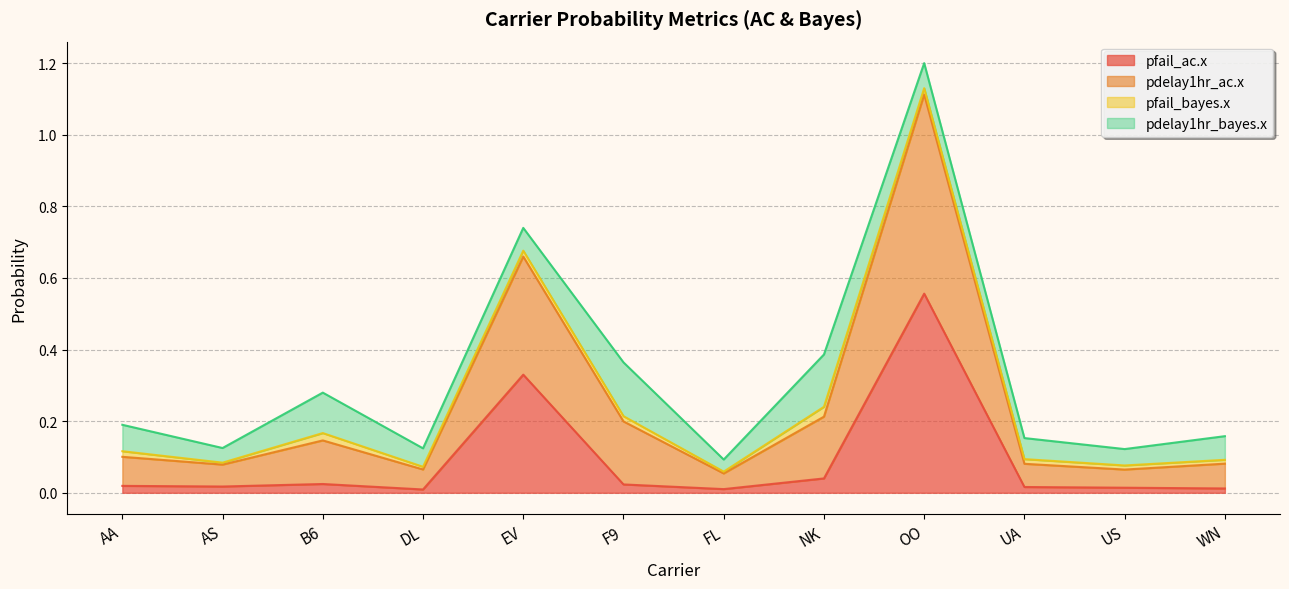

At which category does pdelay1hr_ac.x reach its first local peak?

B6